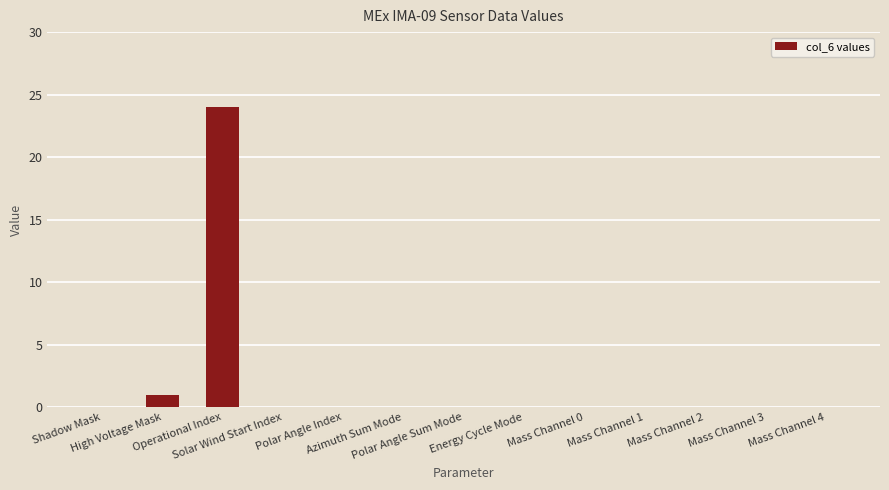

How many series are shown in this chart?

1